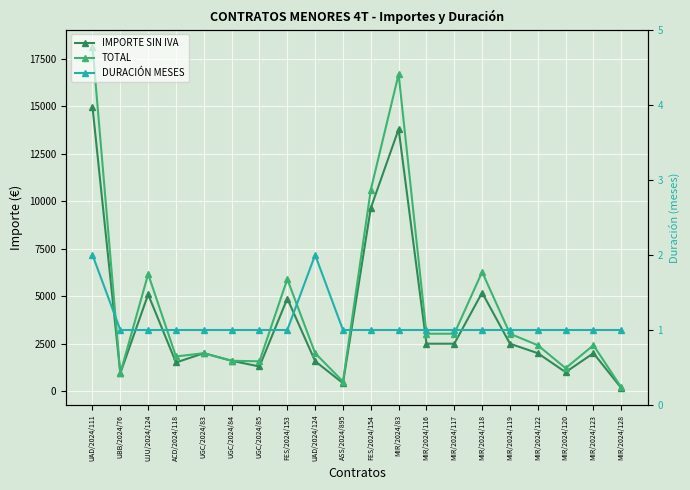

Which category has the highest value across all series?

UAD/2024/111